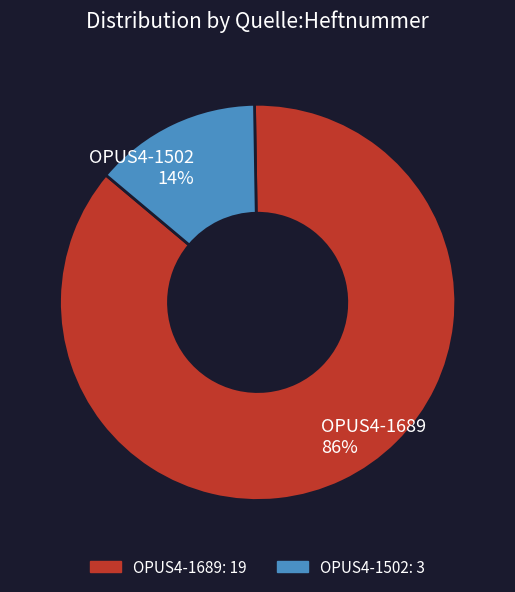

Which has a higher value, OPUS4-1689 or OPUS4-1502?

OPUS4-1689